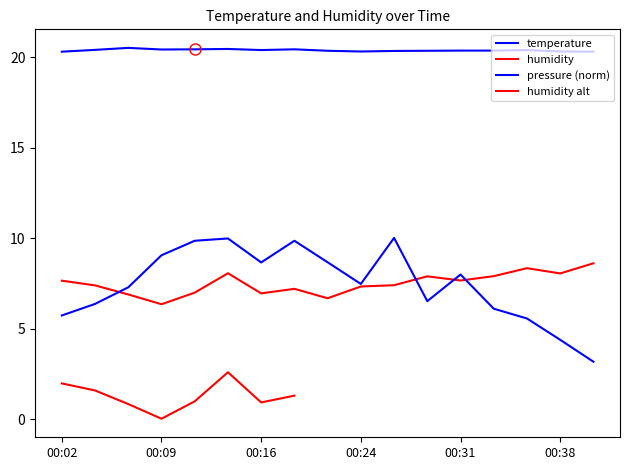

At which label does humidity first exceed 7?

00:02